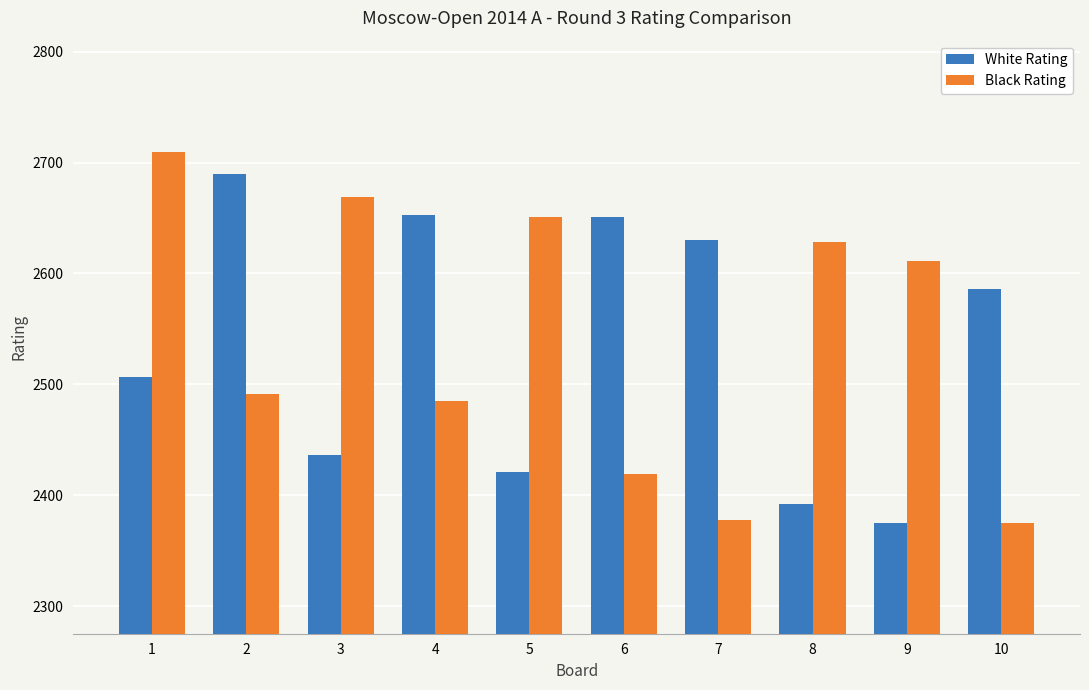

The White Rating series shows 2507 at 1. True or false?

True